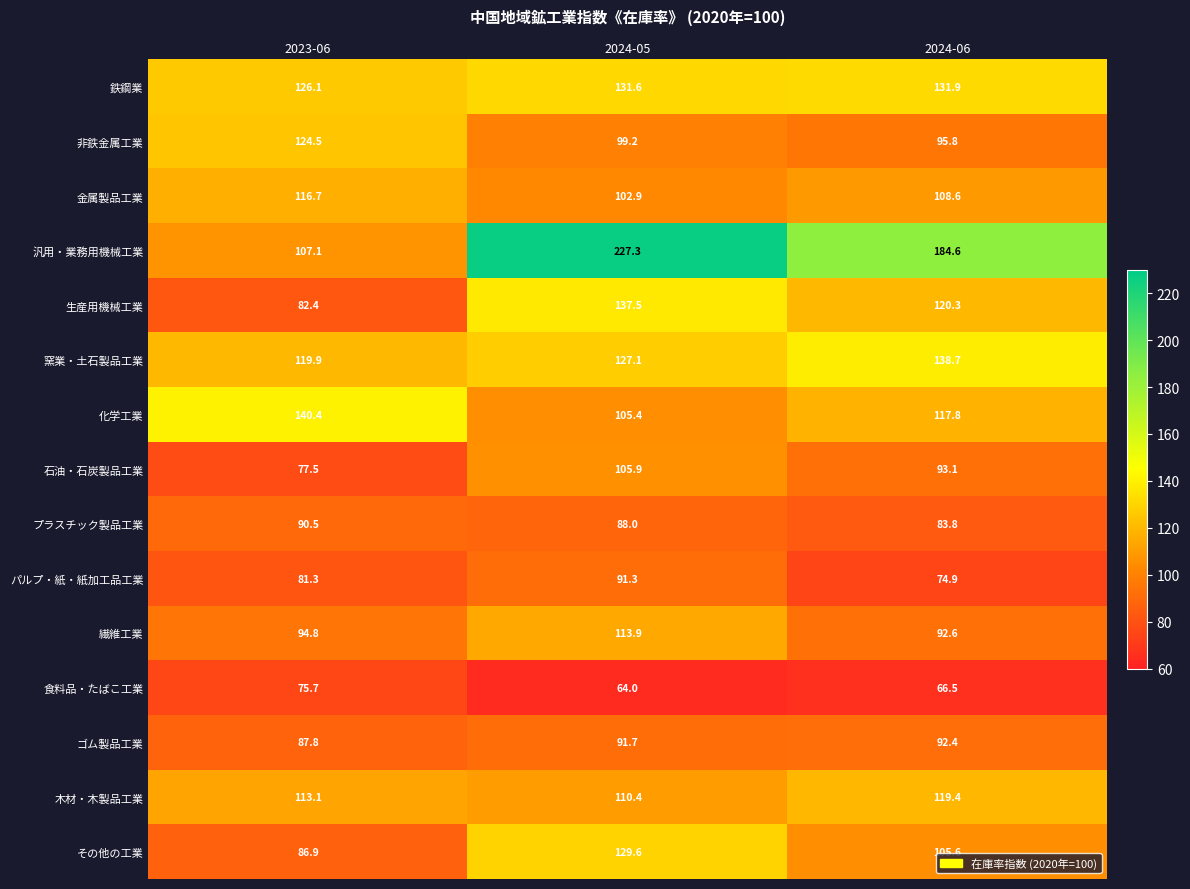

At which category is the sum across all series the highest?

2024-05